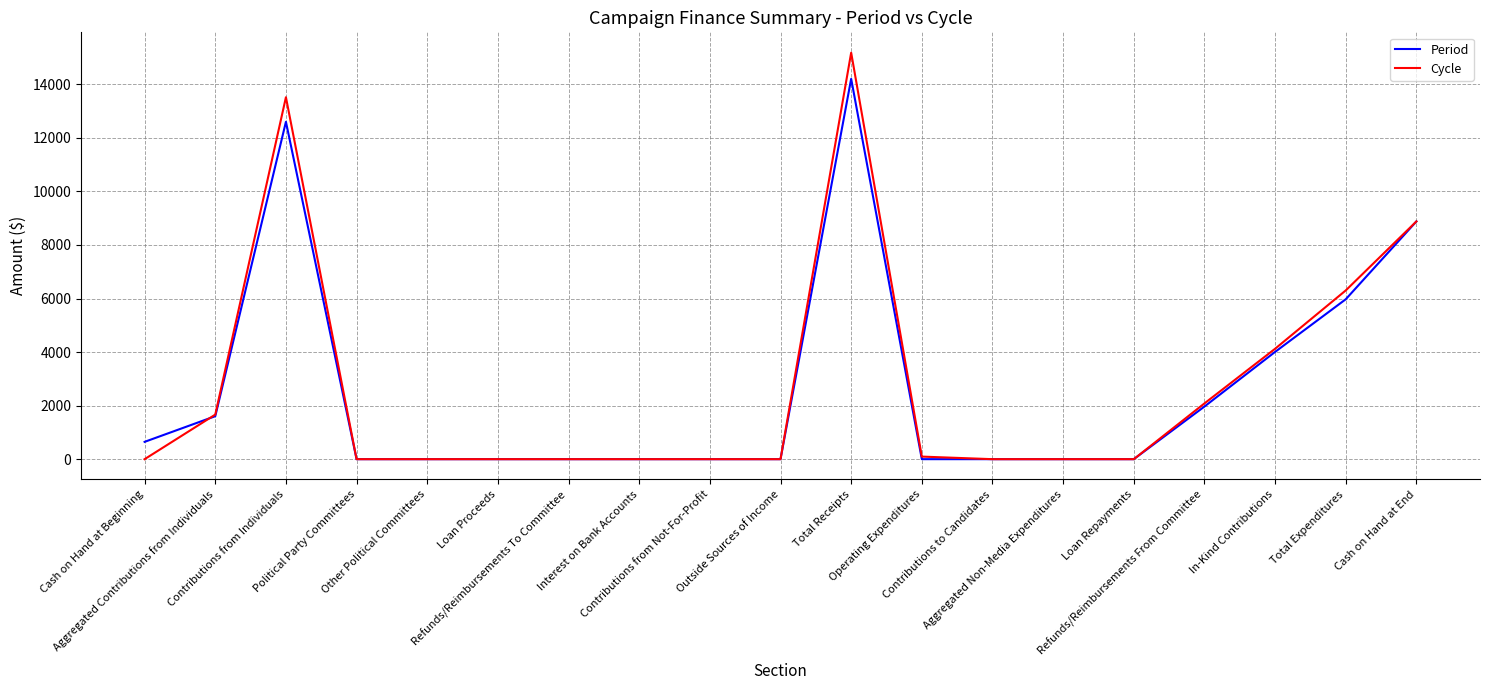

True or false: Period has a value of -4882.9 at Outside Sources of Income.

False